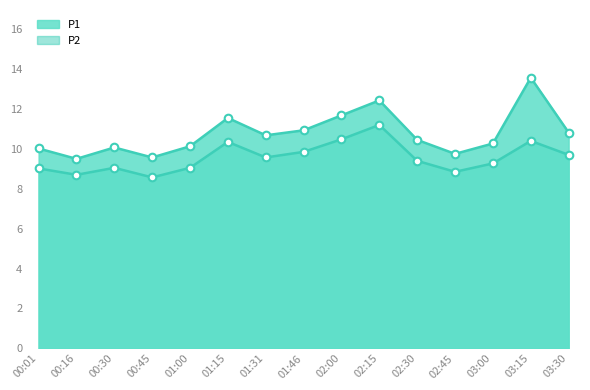

Which series has the largest total across all categories?

P1